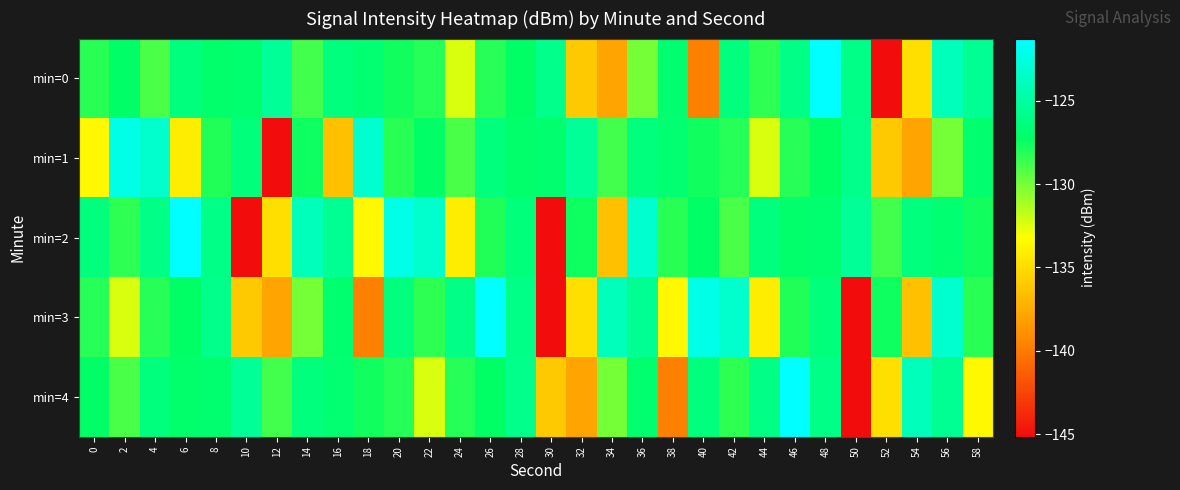

What is the greatest value displayed?

-121.3